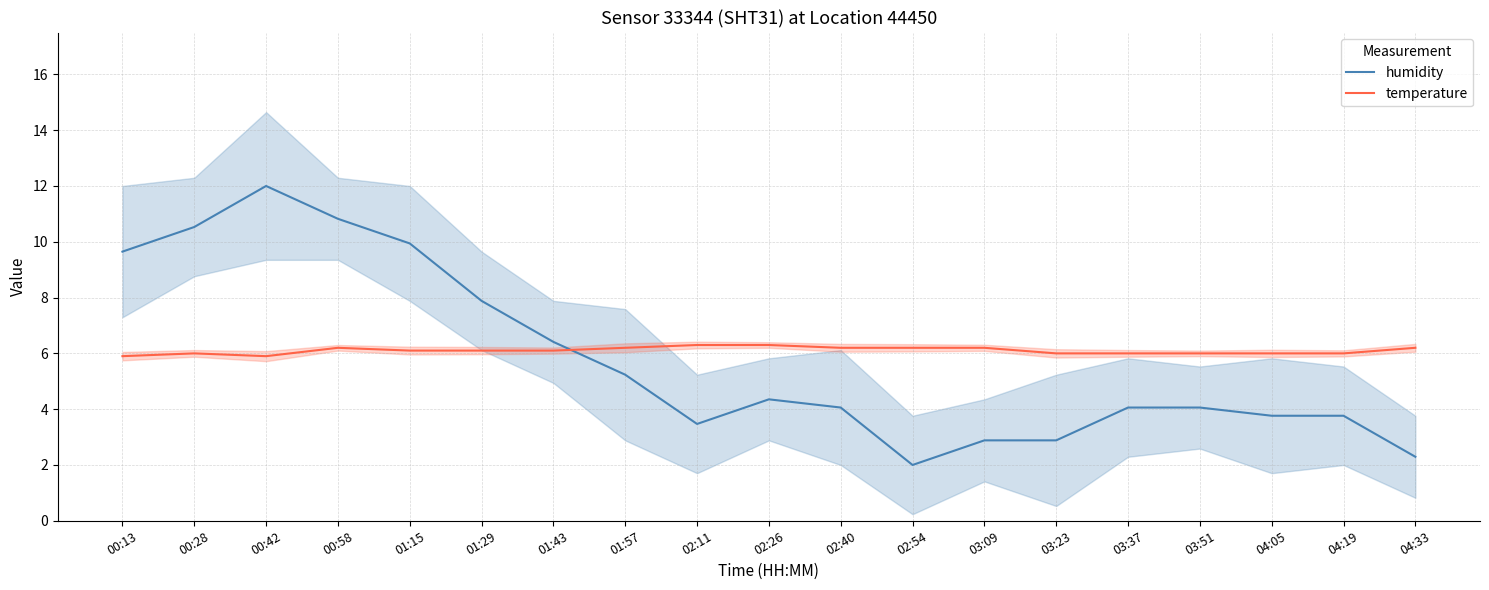

At which category is the sum across all series the highest?

00:42